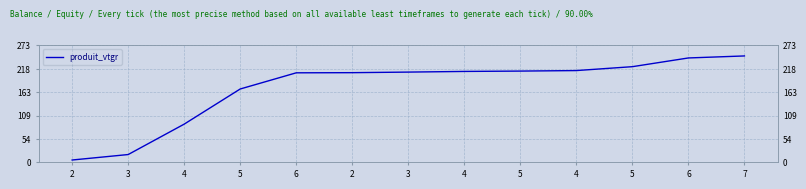

What is the maximum value shown in the chart?

248.2